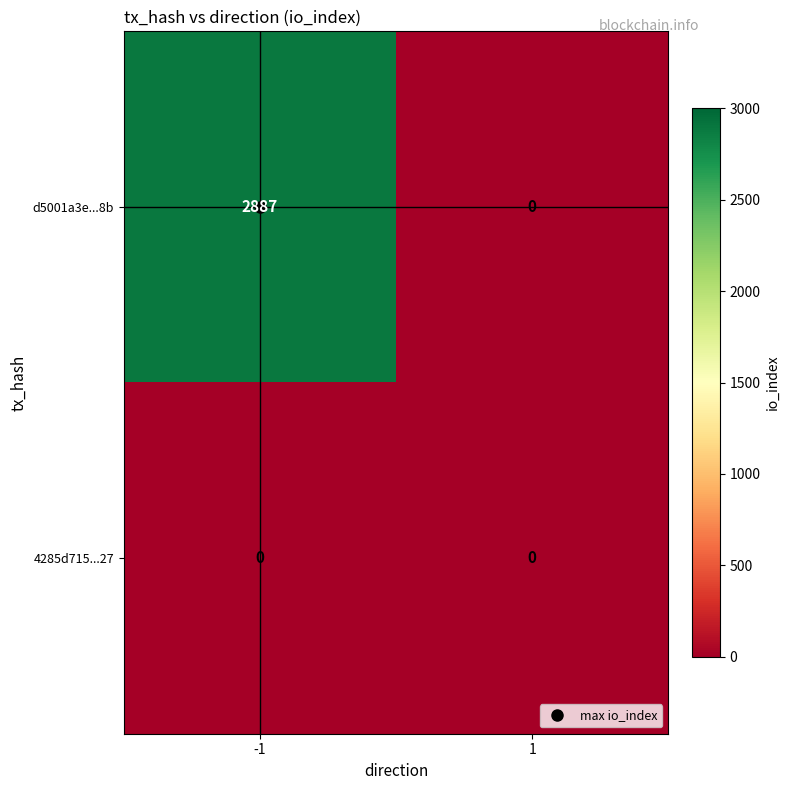

Which series has the largest total across all categories?

d5001a3e...8b